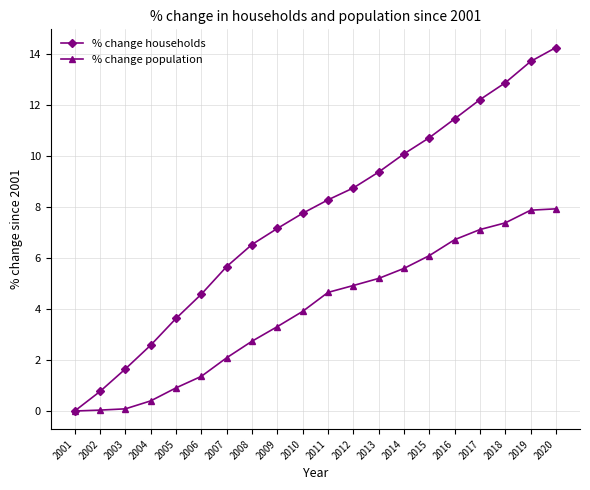

Read the % change households value at 2004.

2.6